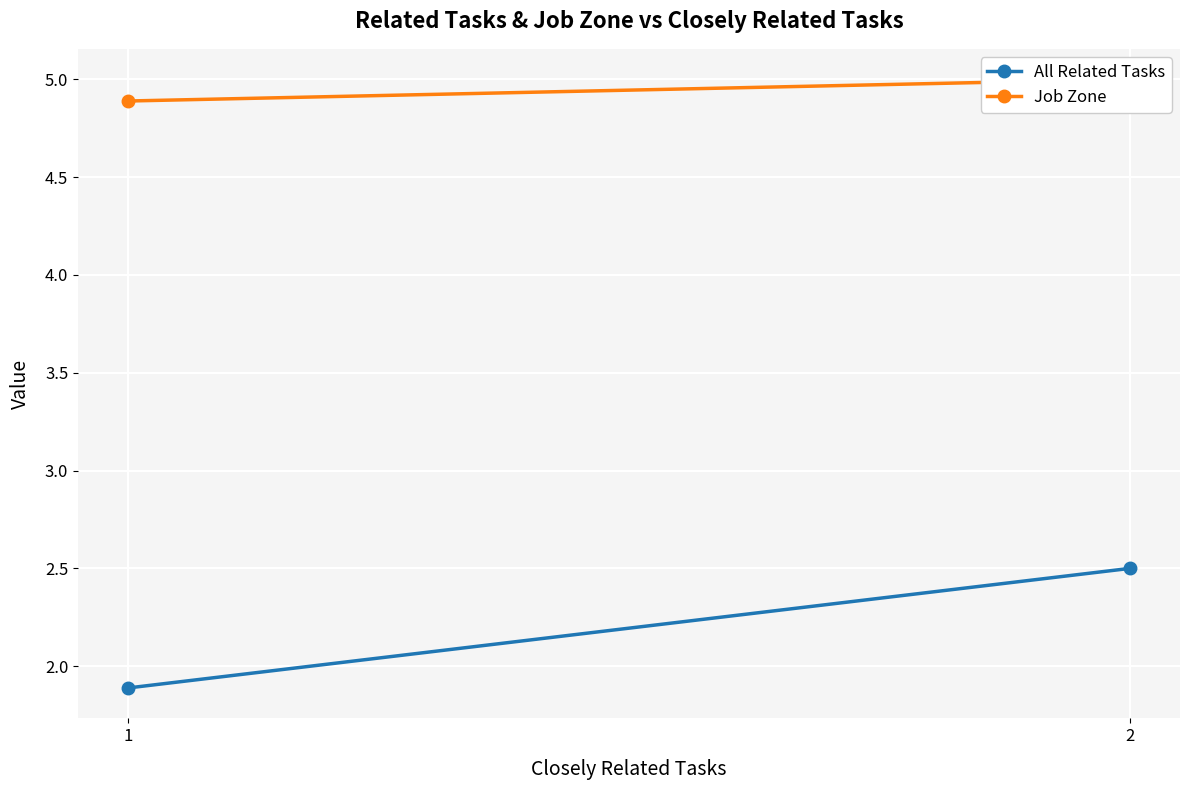

Reading left to right, what are all the values shown in this chart?

All Related Tasks: 1.9	2.5
Job Zone: 4.9	5.0